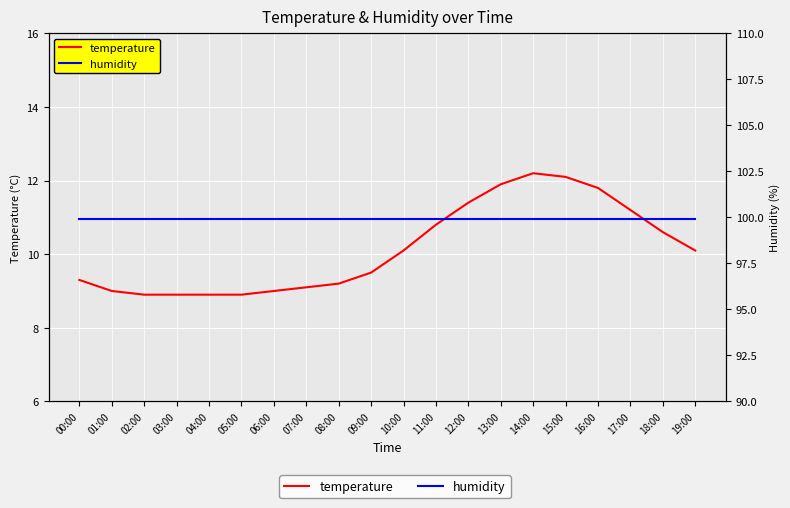

True or false: humidity and temperature cross at least once.

False